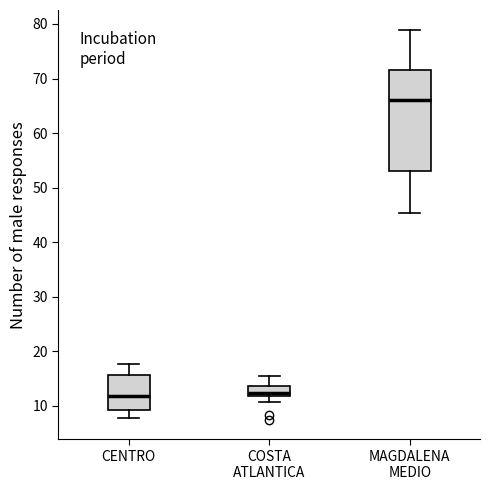

Reading left to right, transcribe this box plot: for each box, give where its median line is, the range the box spans, and where its two whiskers end, as read against the y-axis. The values are not printed on the chart, so give them approximately, as read against the axis.

CENTRO: median 12, box 9 to 16, whiskers 8 to 18
COSTA ATLANTICA: median 12 (inside the box), box 12 to 14, whiskers 11 to 16
MAGDALENA MEDIO: median 66, box 53 to 72, whiskers 45 to 79